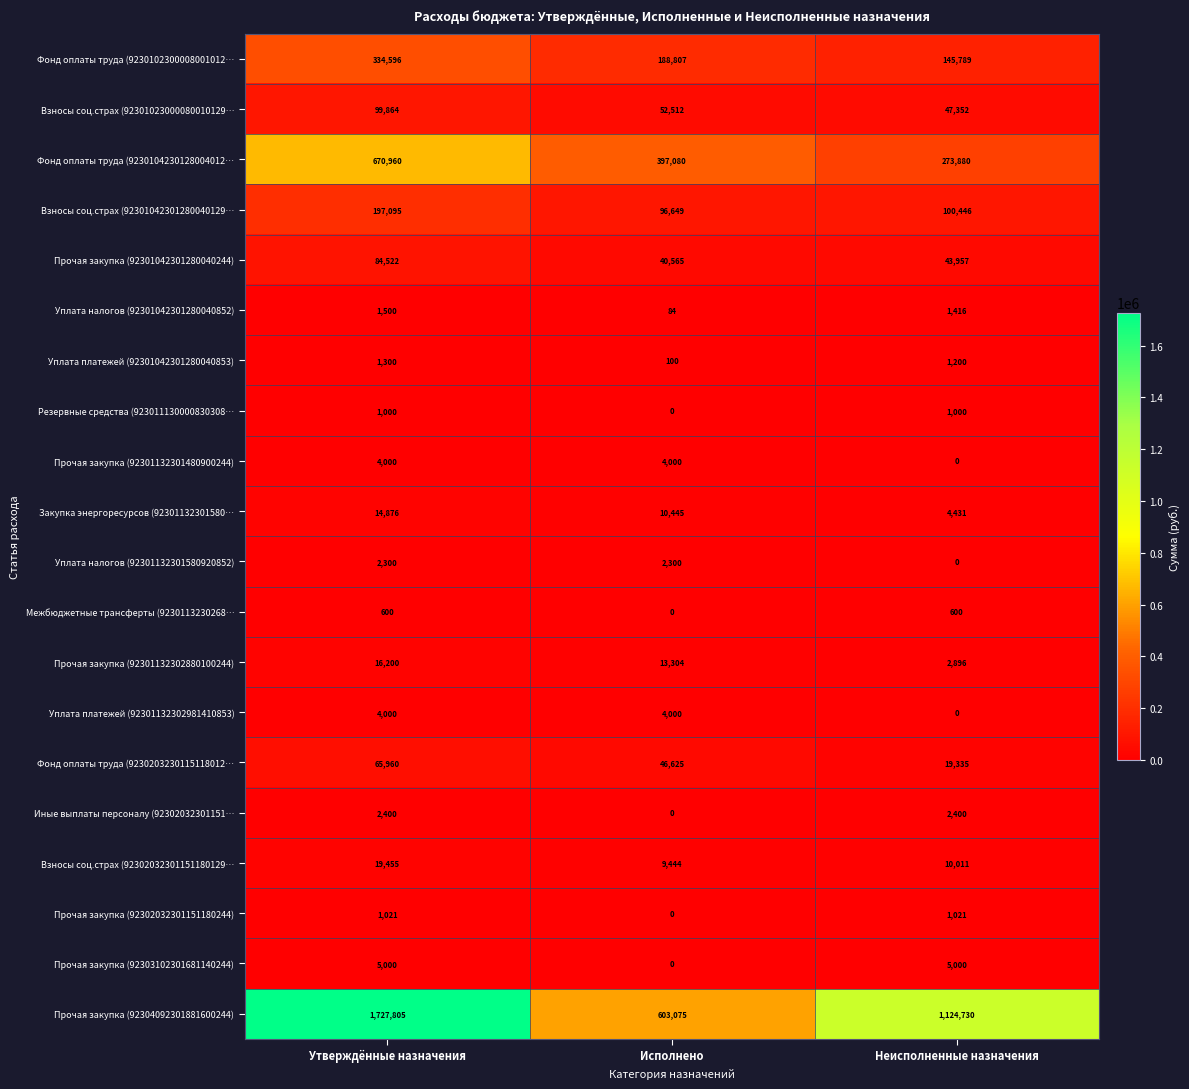

At which category is the sum across all series the highest?

Утверждённые назначения